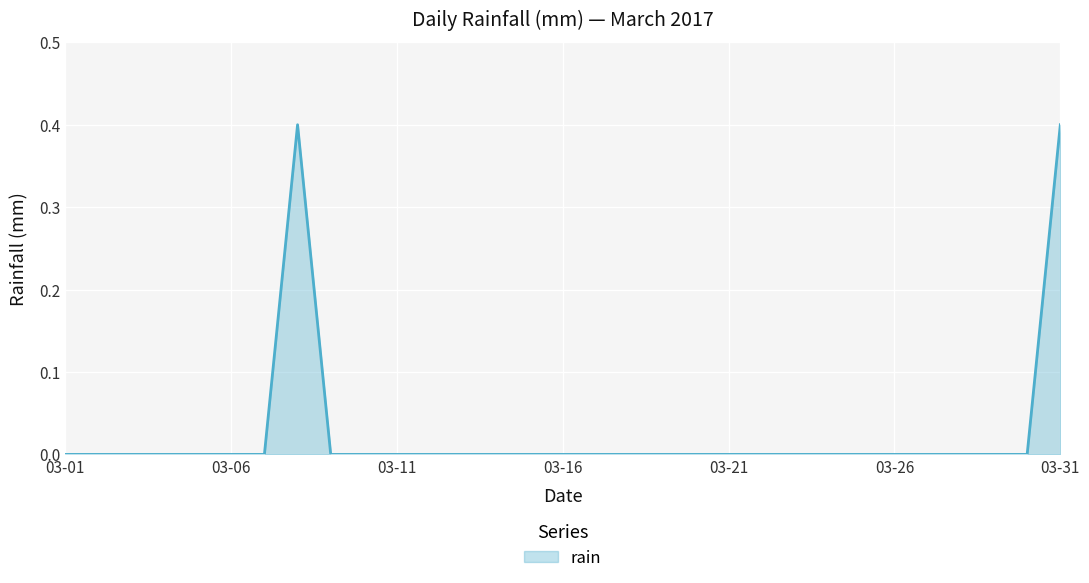

What is the difference between the maximum and minimum values?

0.4